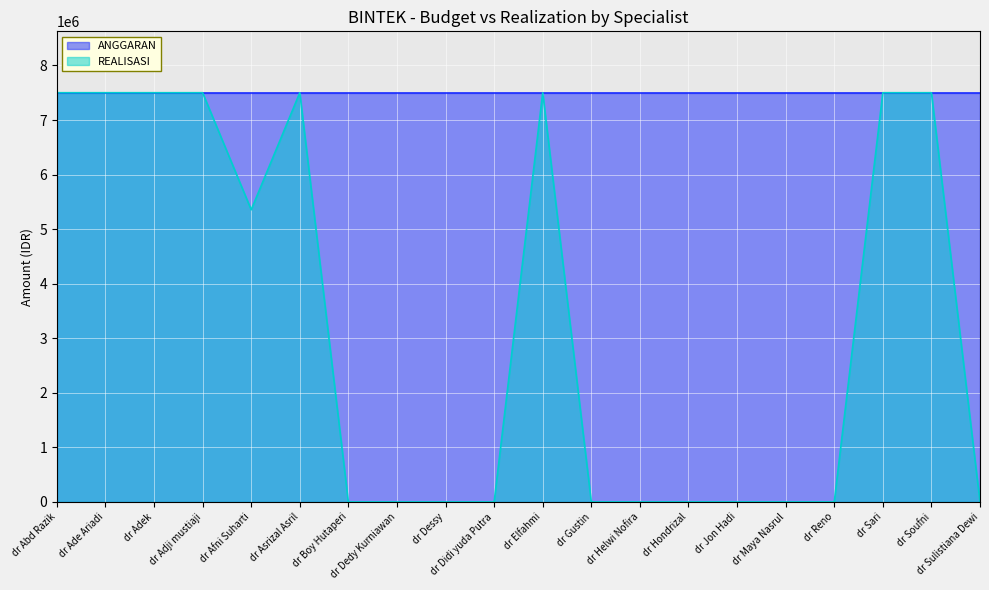

How many data points are above 0?

9